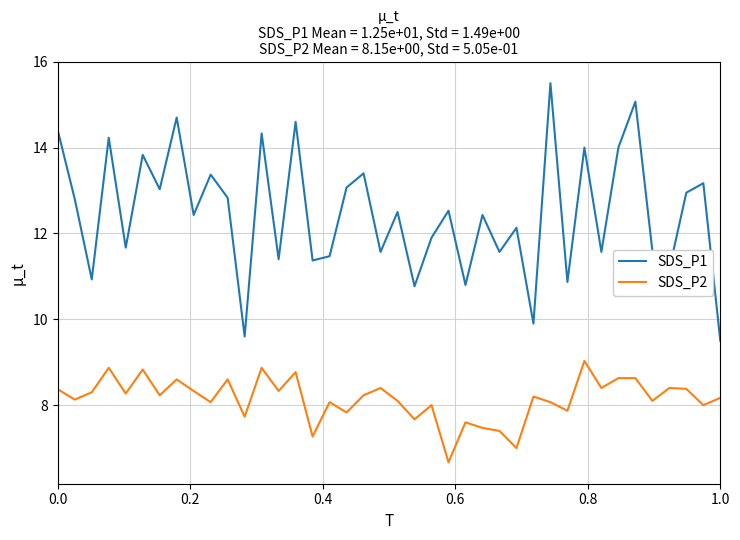

True or false: SDS_P1 and SDS_P2 intersect in this chart.

False